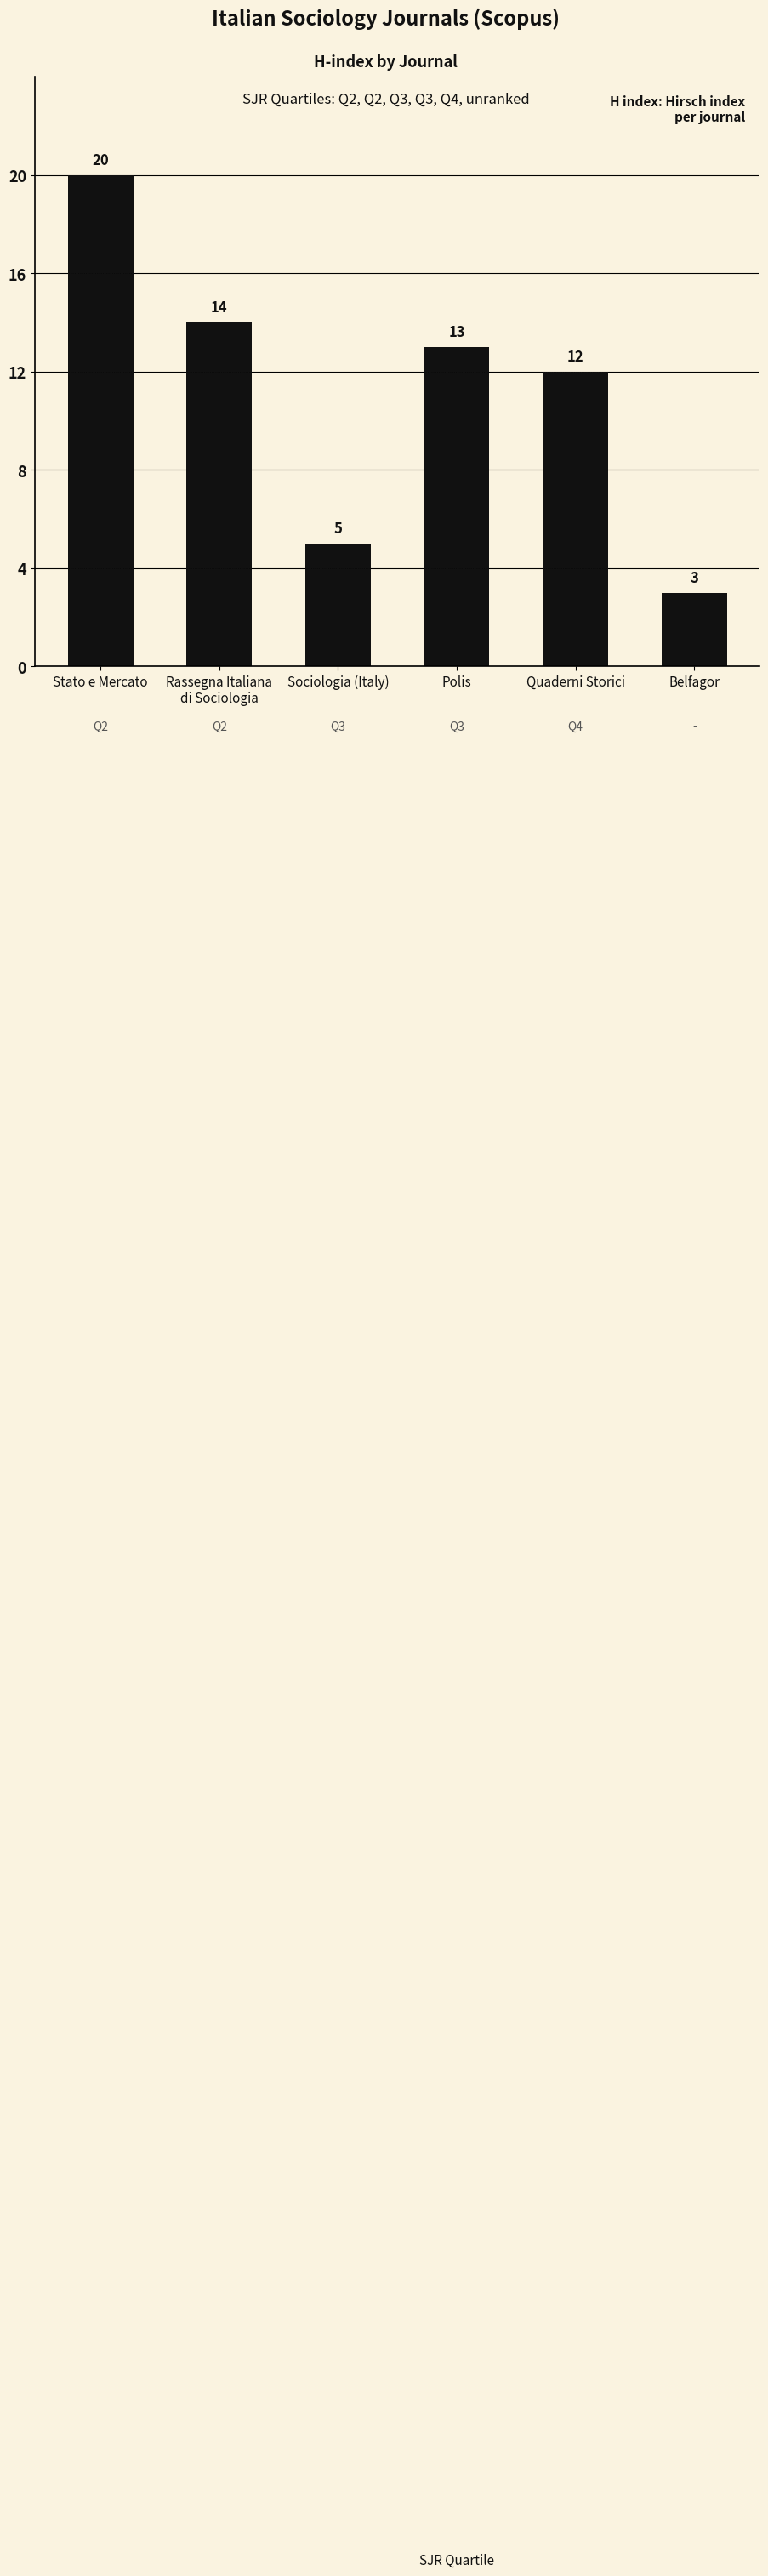

Is it true that the value at Rassegna Italiana
di Sociologia is 9?

False